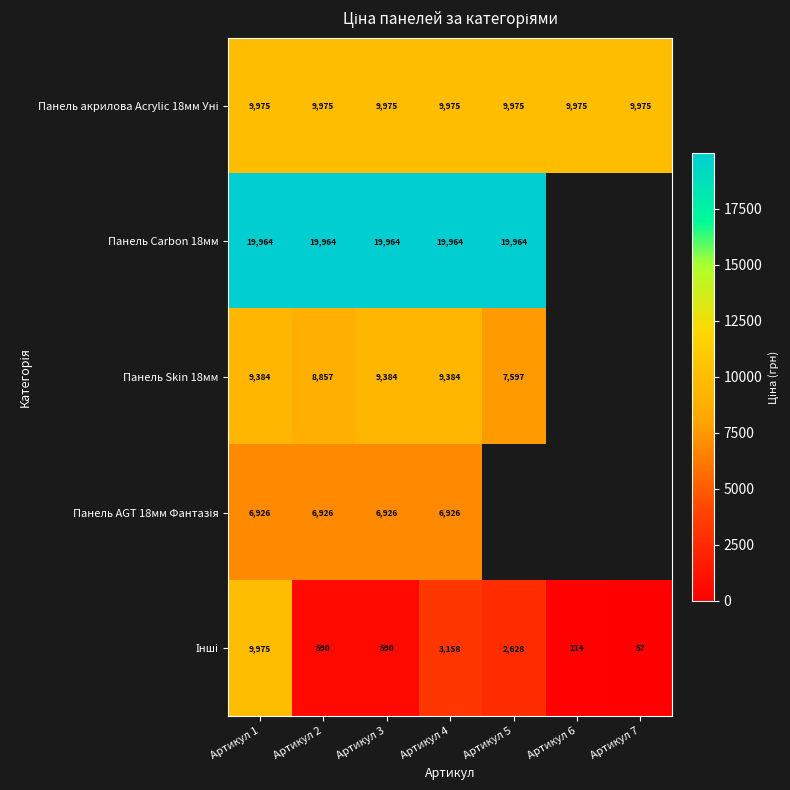

Between Артикул 2 and Артикул 3, which series saw the biggest shift?

Панель Skin 18мм